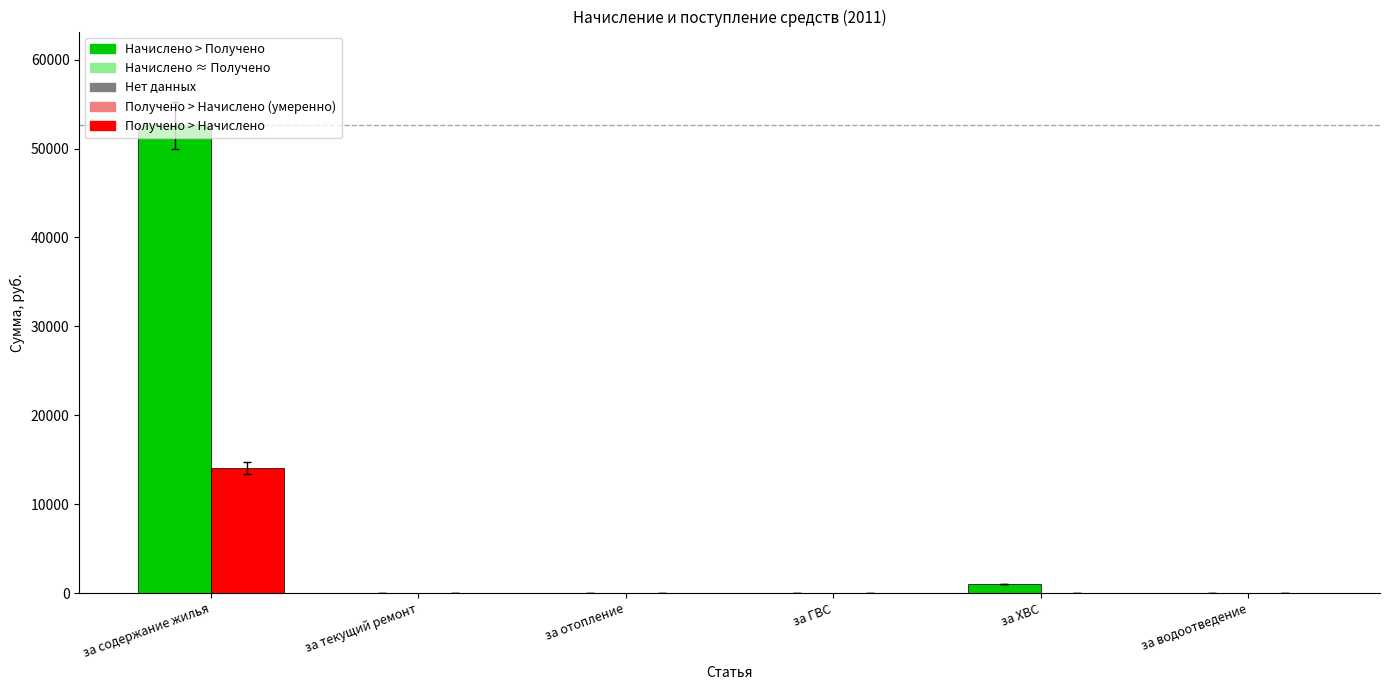

List the labels in order of Начислено value, largest first.

за содержание жилья, за ХВС, за текущий ремонт, за отопление, за ГВС, за водоотведение